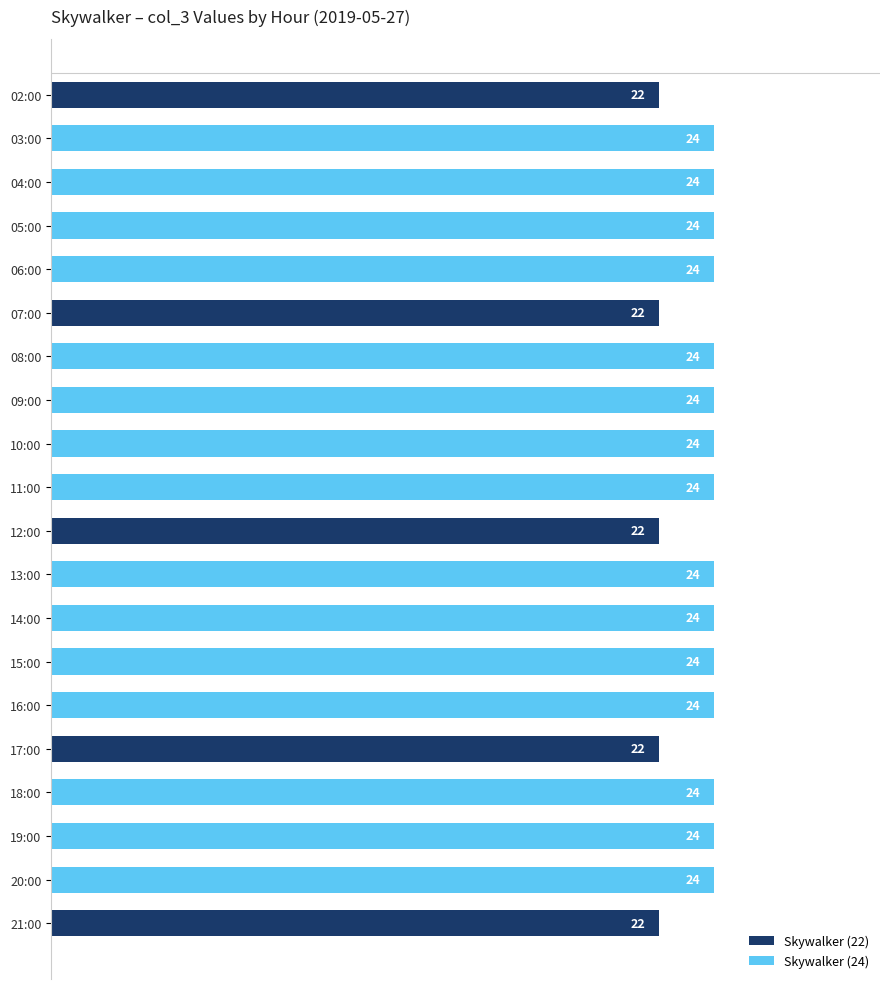

Reading left to right, transcribe all the data shown in this chart.

22	24	24	24	24	22	24	24	24	24	22	24	24	24	24	22	24	24	24	22